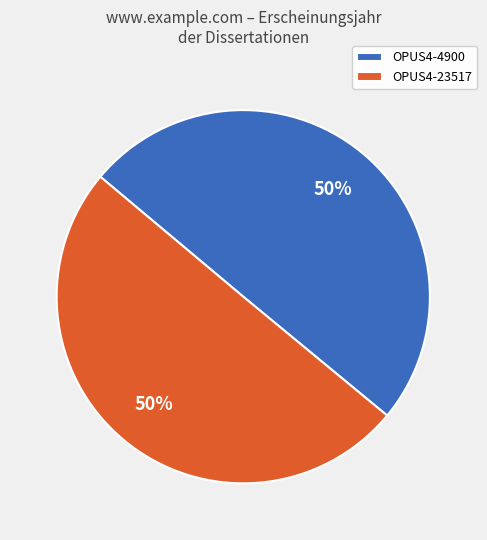

To the nearest percent, what is the average slice percentage?

50%